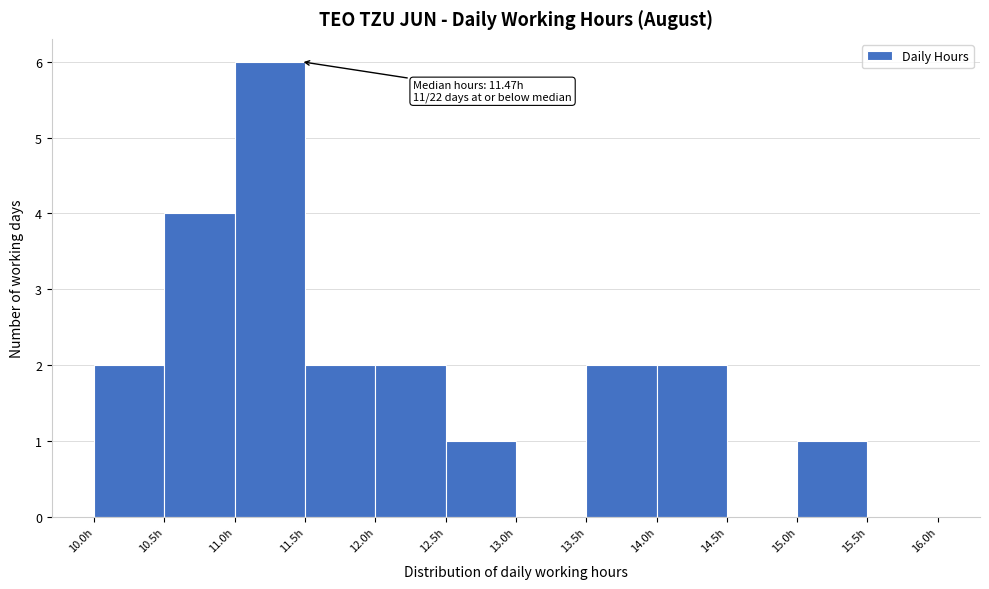

Over which range of the x-axis is the bar tallest?

11.0 to 11.5